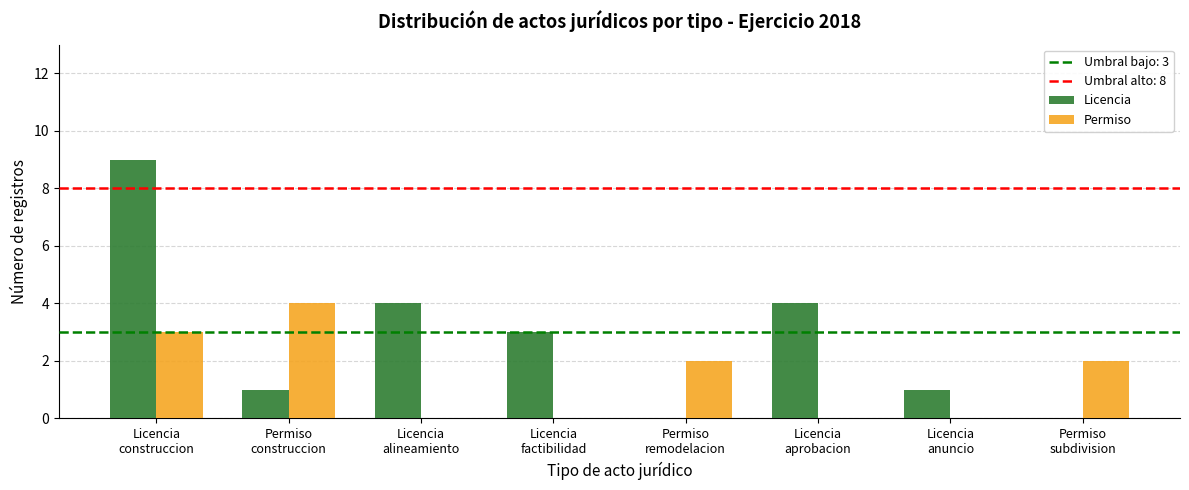

Which series has the largest range (max minus min)?

Licencia